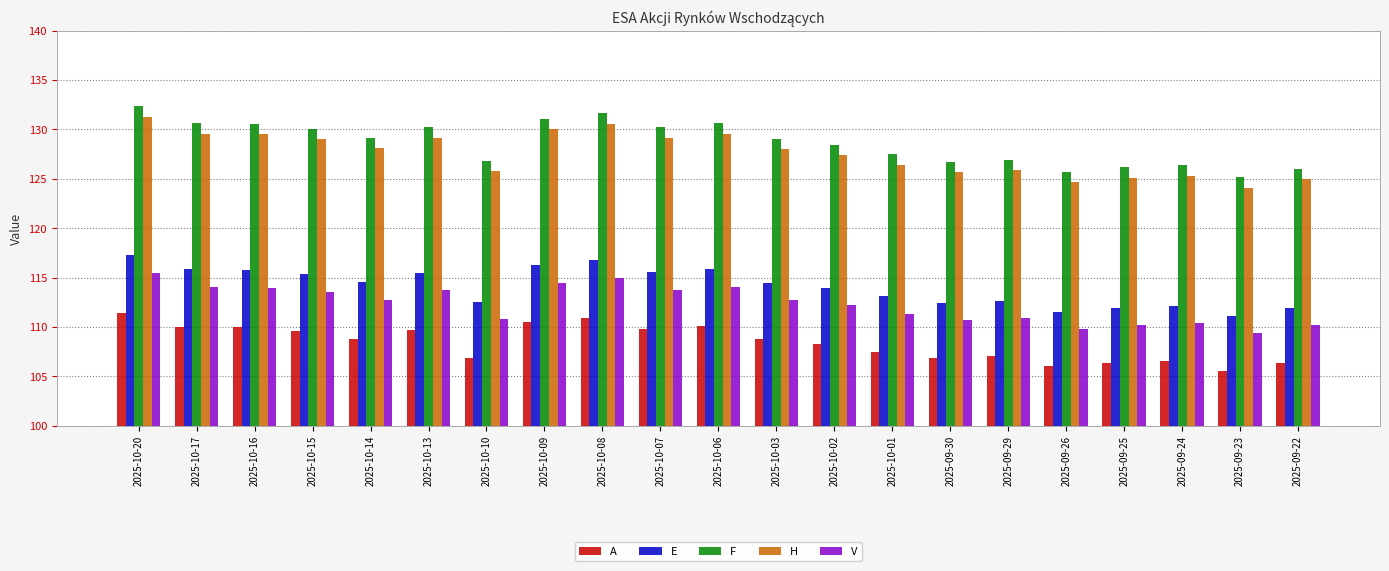

What is the smallest value displayed?

105.6